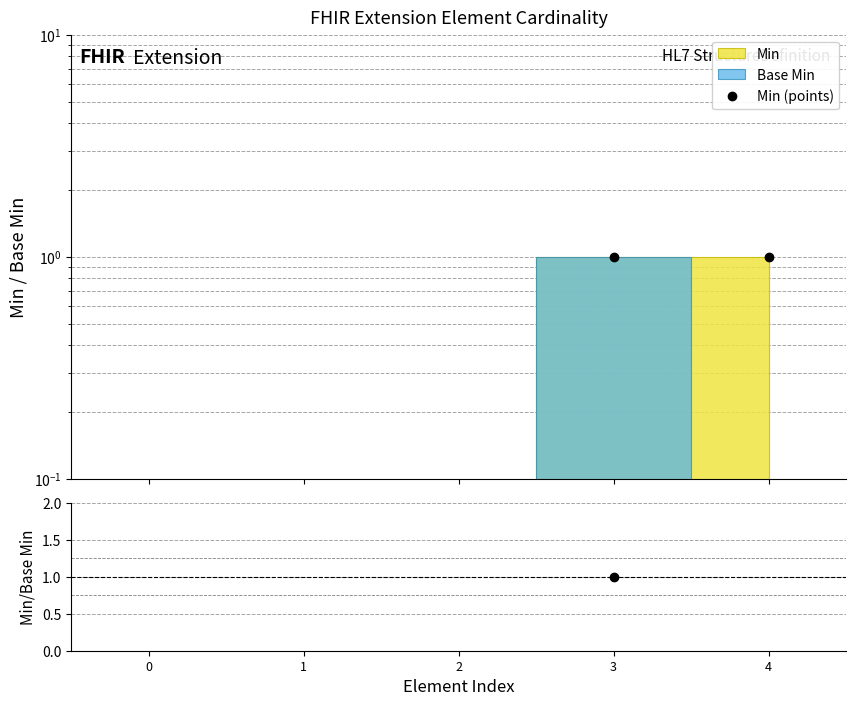

True or false: Min (points) has a value of 1.3 at 3.

False